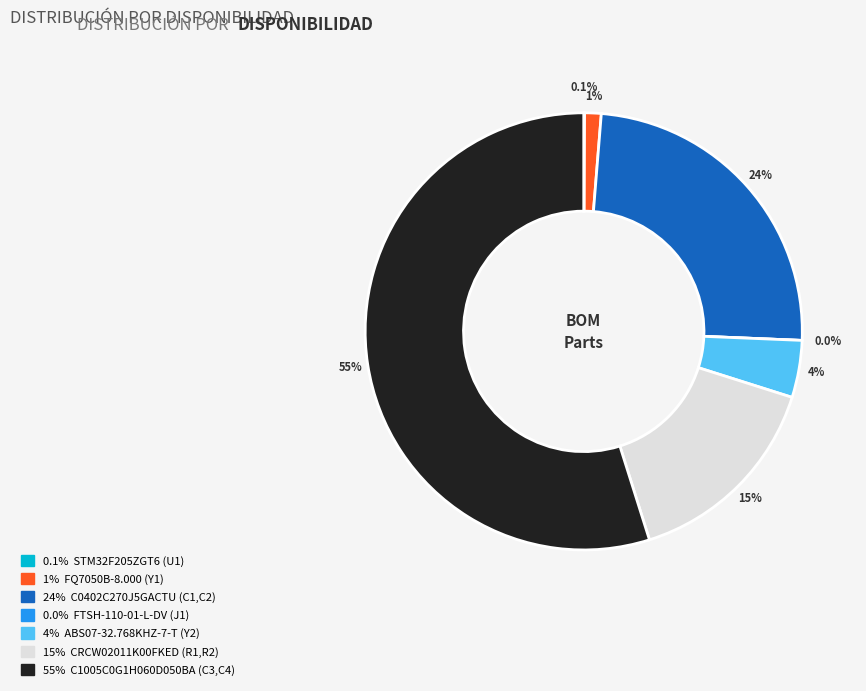

Is the sum of C1005C0G1H060D050BA (C3,C4) and FTSH-110-01-L-DV (J1) greater than half?

Yes